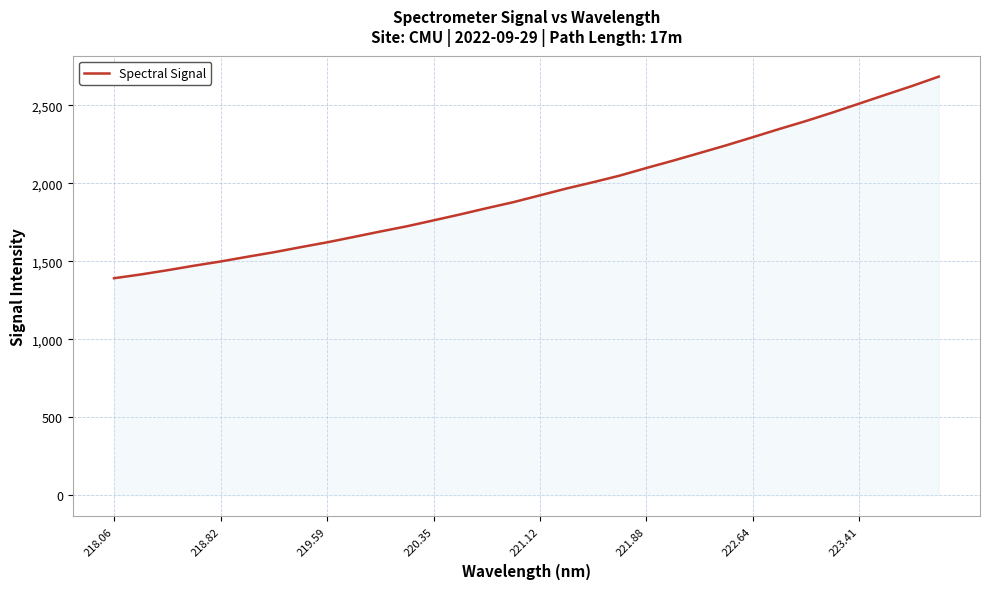

What is the minimum value shown in the chart?

1390.8